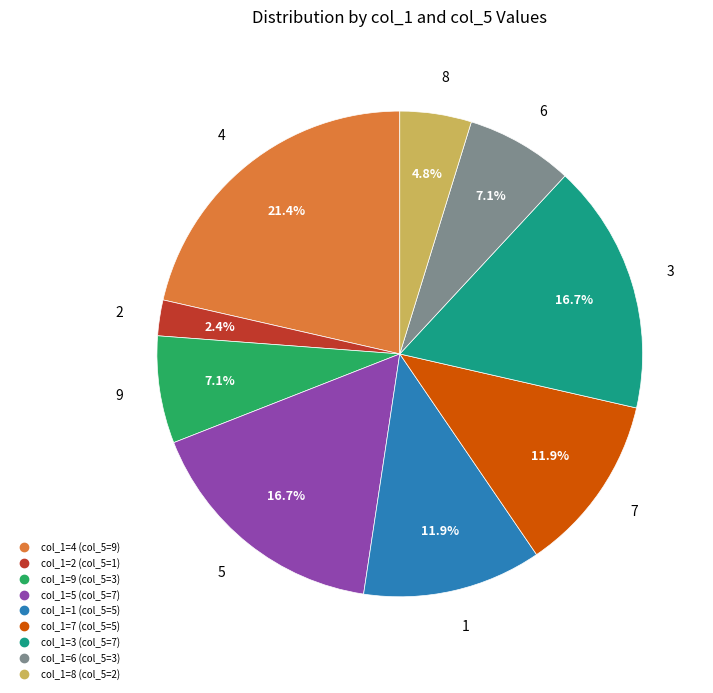

How many segments does this pie chart have?

9